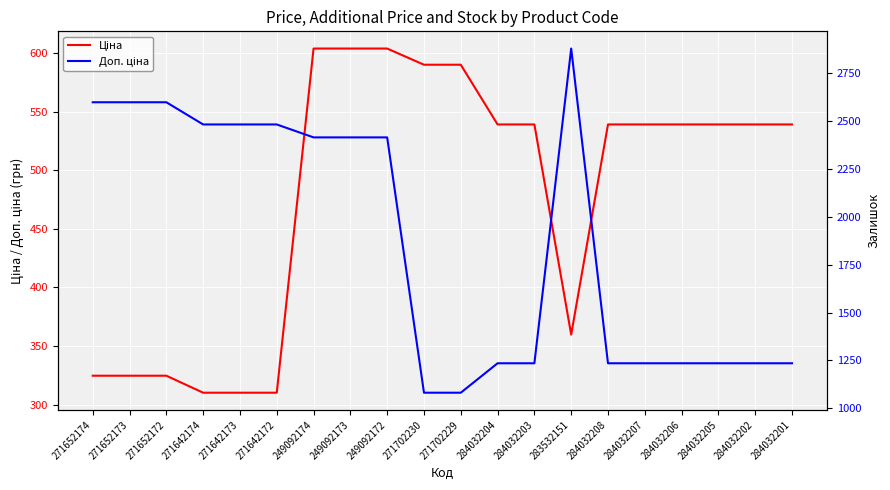

At 284032205, list the series in order from smallest to largest.

Ціна, Доп. ціна